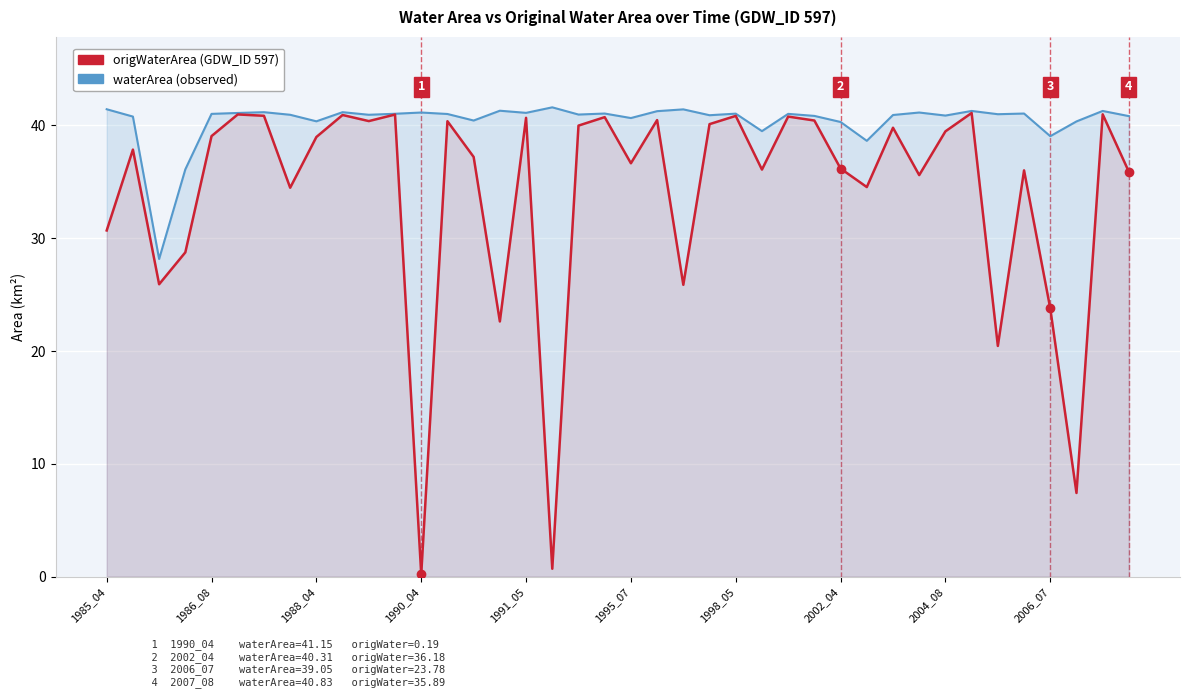

What are all the series names shown in the legend?

waterArea (observed), origWaterArea